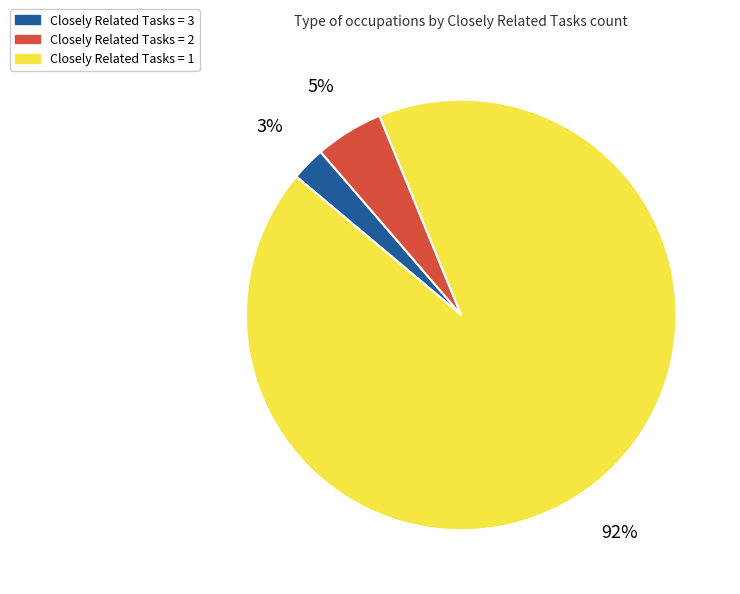

Which slice is the largest?

Closely Related Tasks = 1